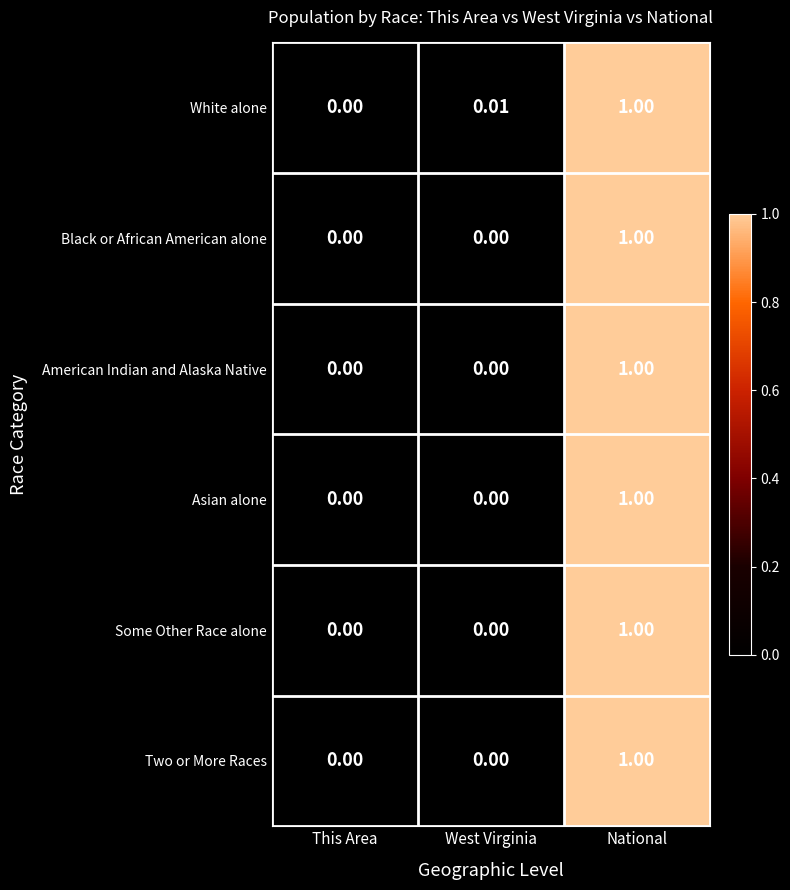

Which label corresponds to the largest value in the chart?

National